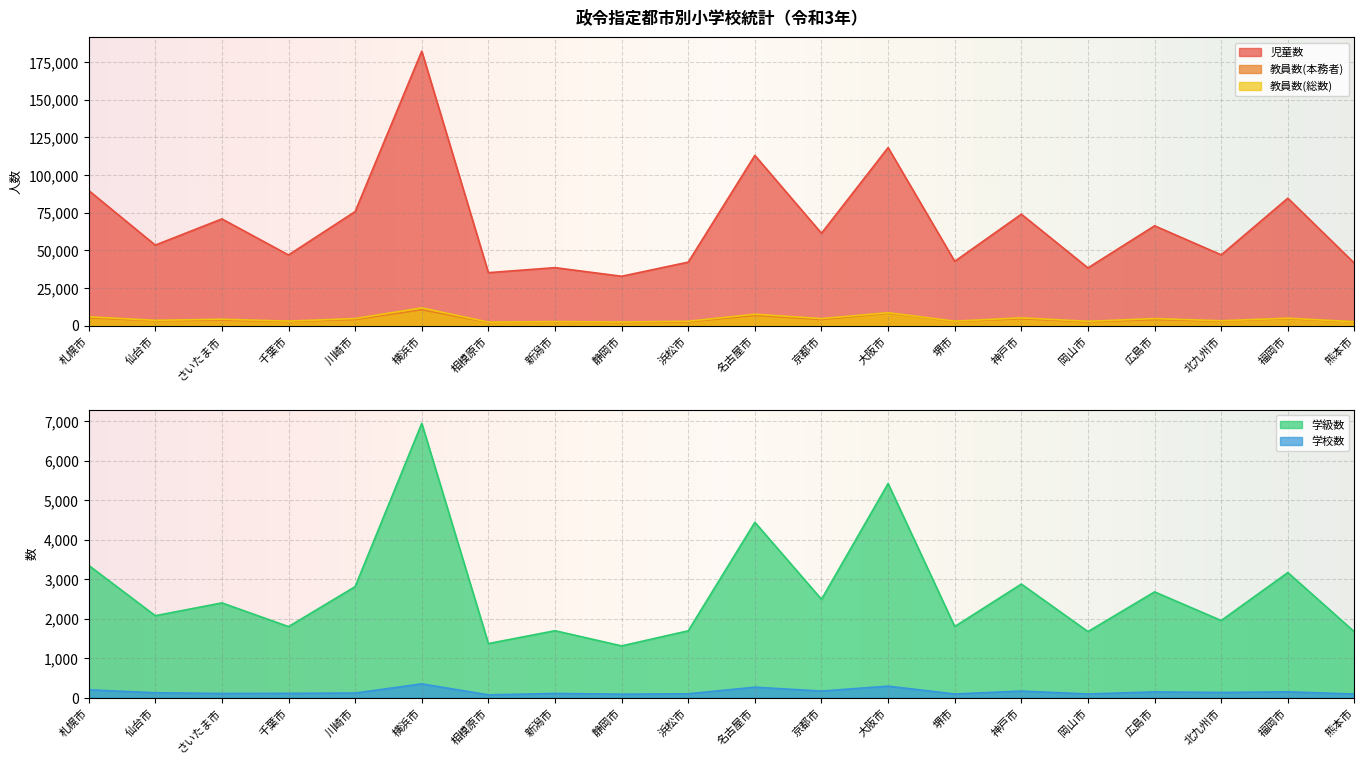

True or false: 児童数 and 学級数 cross at least once.

False